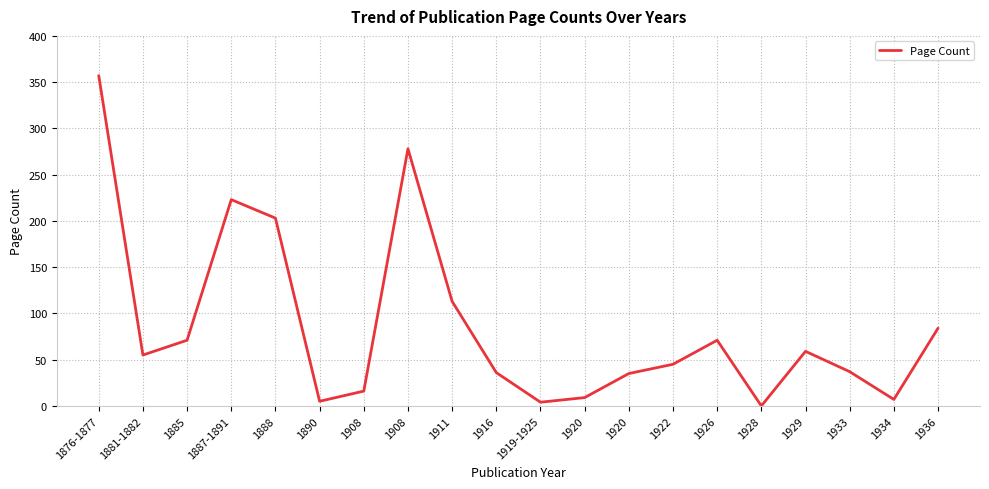

What is the label of the 10th point from the left?

1916